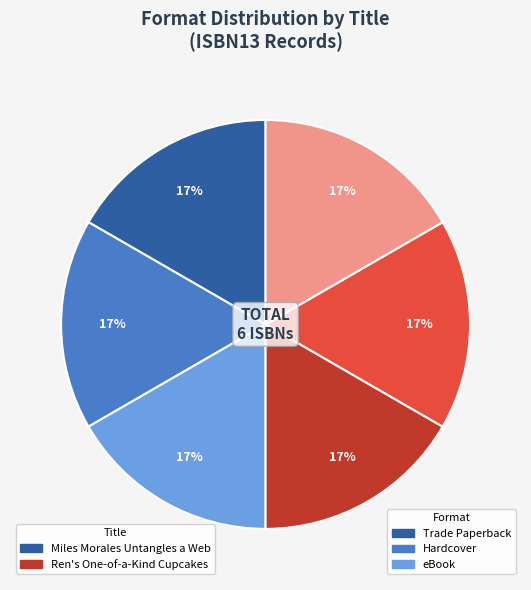

Is there any slice that represents more than half of the pie?

No